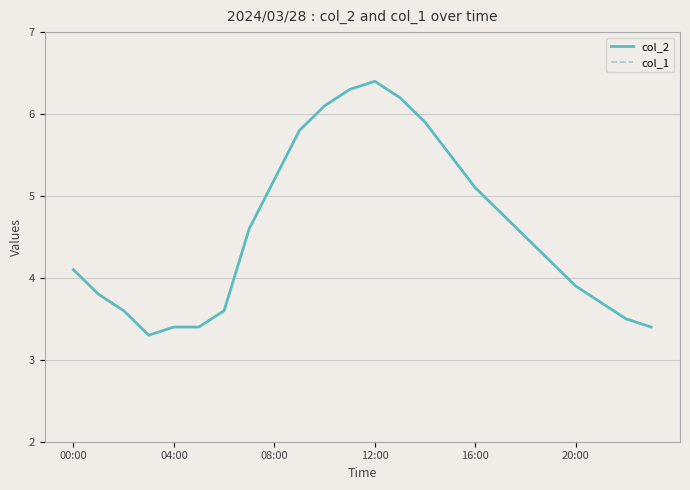

What is the approximate value of col_2 at 12:00?

6.4